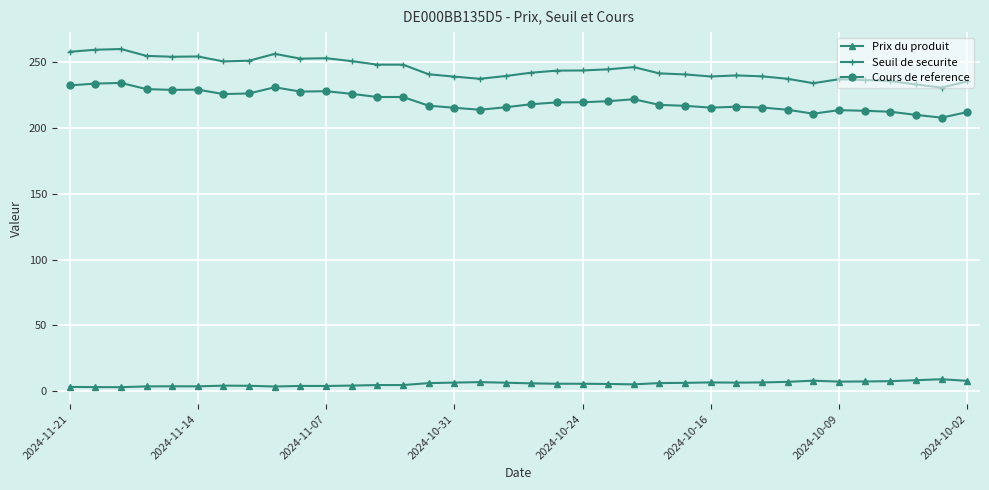

At how many categories does at least one series exceed 95?

36